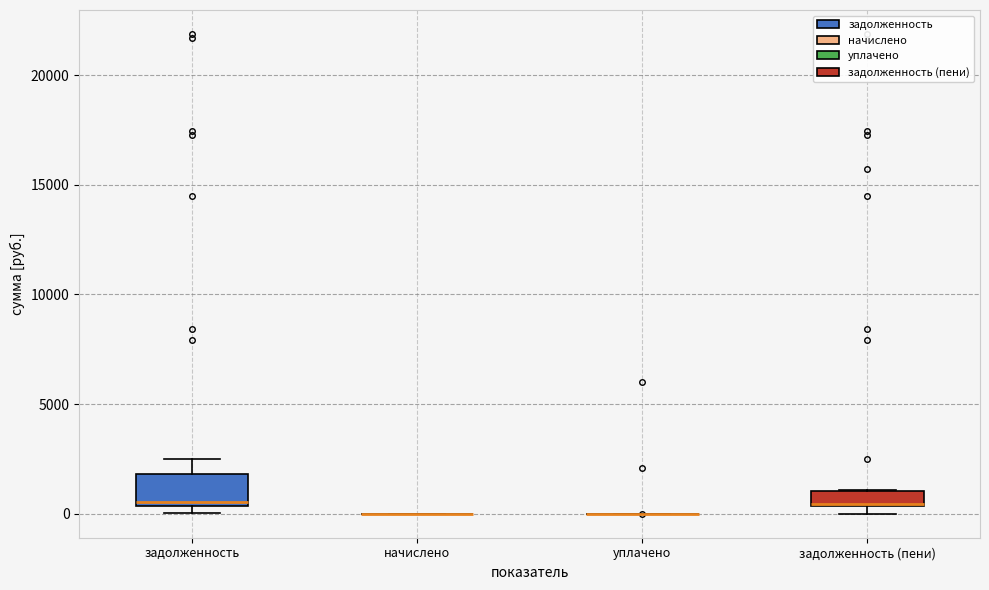

Which box is the tallest, from its lower edge to its upper edge?

задолженность